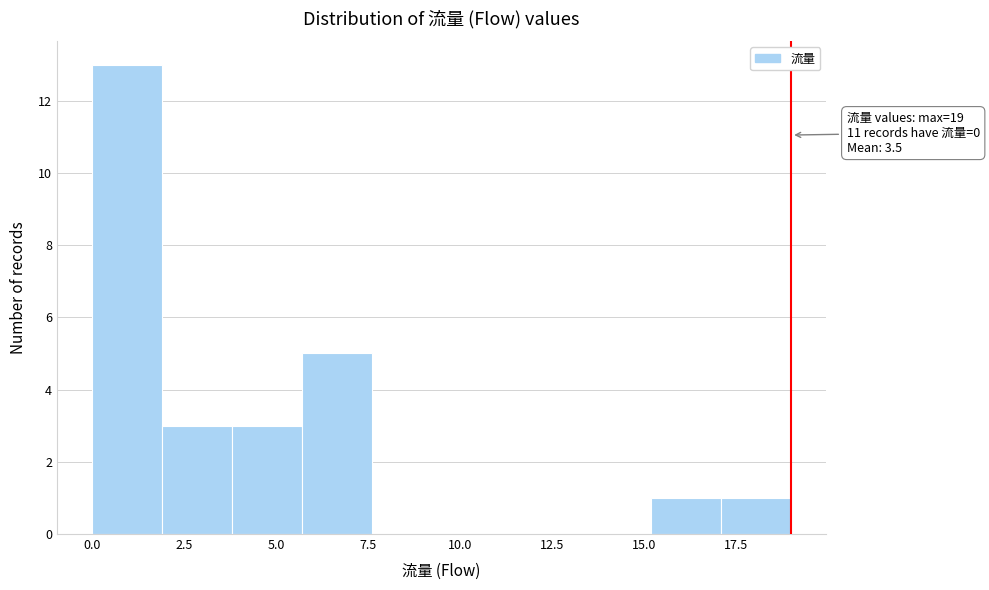

Around what value on the x-axis is the tallest bar? Give the approximate position of its centre, as read against the axis.

1.0